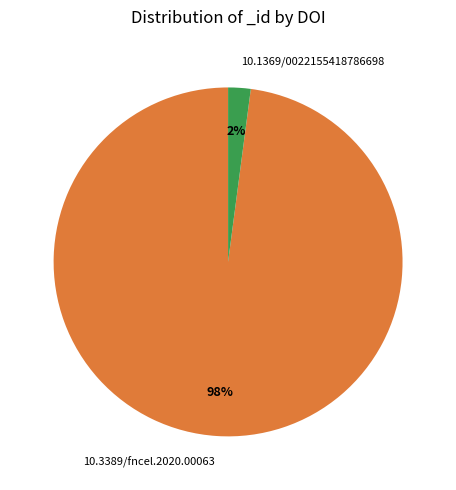

Which category has the biggest portion of the pie?

10.3389/fncel.2020.00063